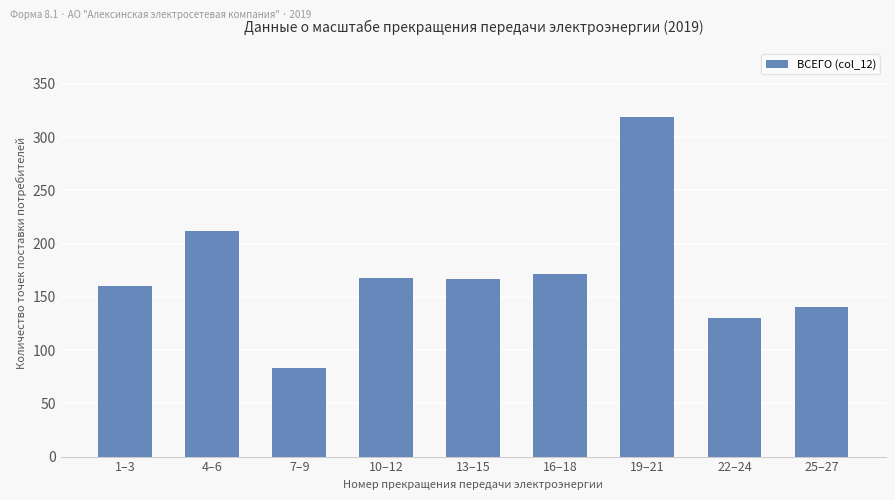

What is the difference between the values at 25–27 and 1–3?

20